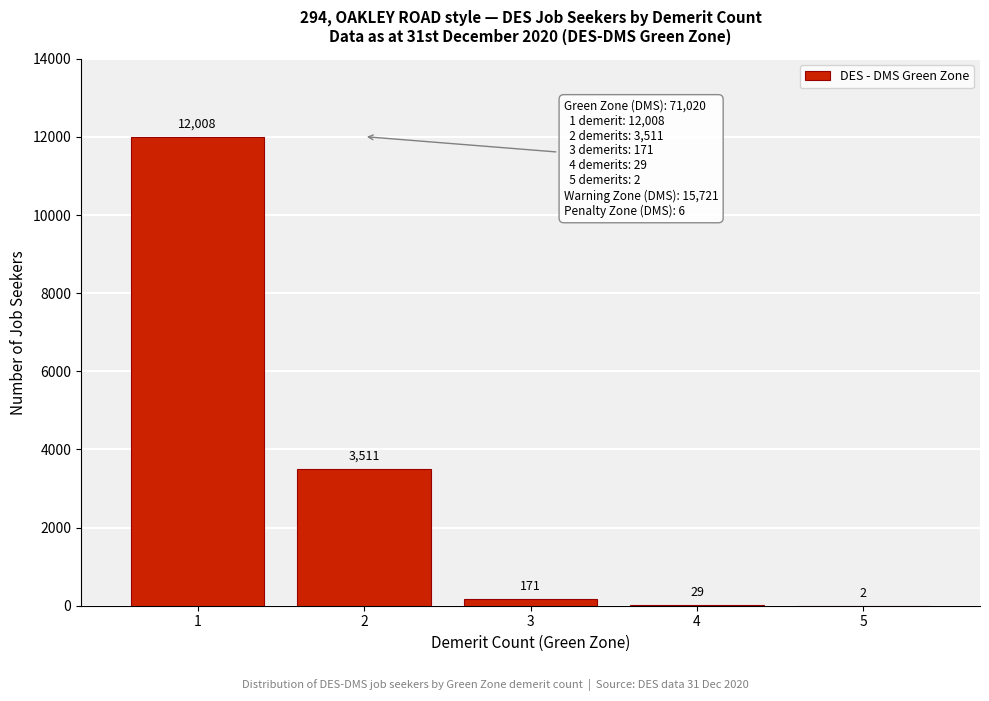

Reading right to left, transcribe all the data shown in this chart.

5=2	4=29	3=171	2=3511	1=12008